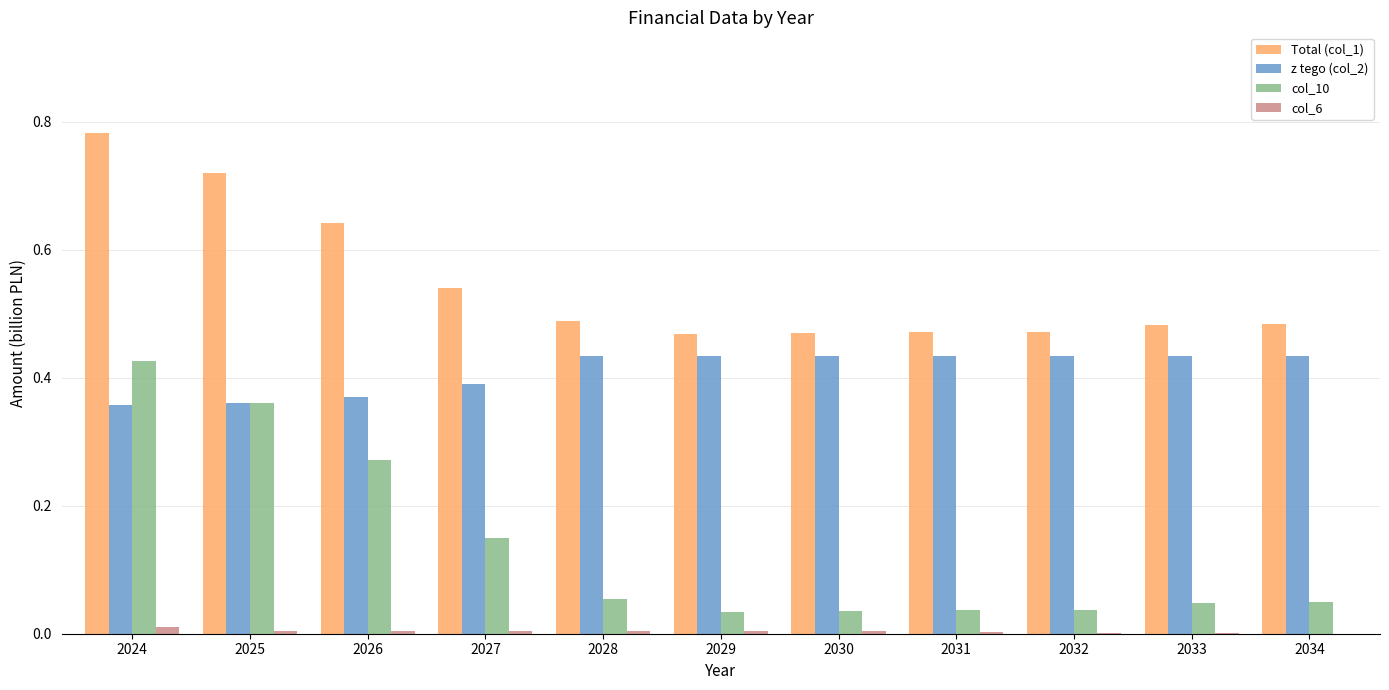

Are the bars horizontal?

No